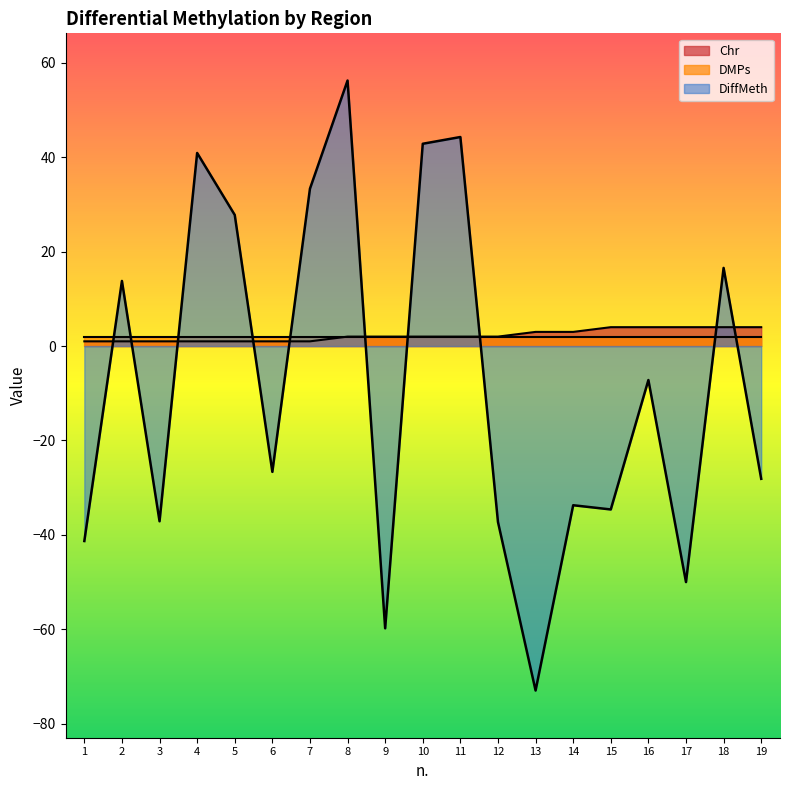

Count the number of categories in the chart.

19